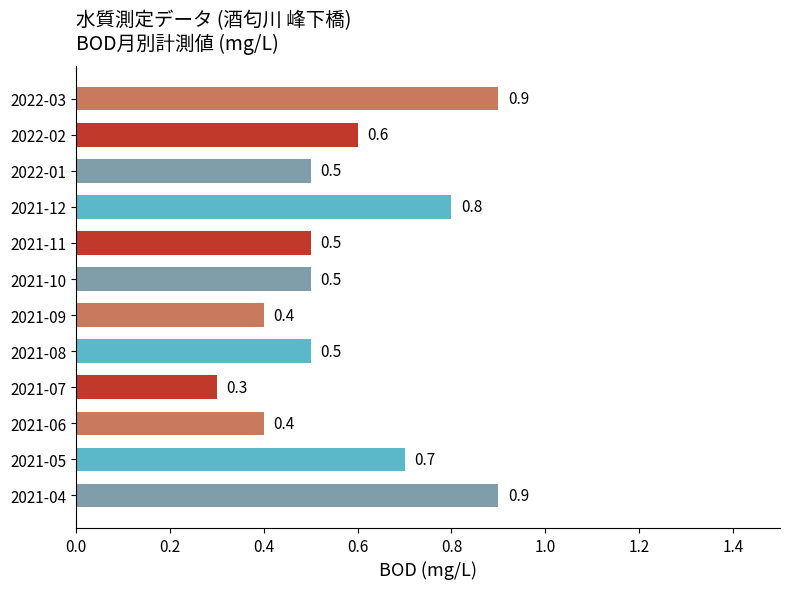

What is the difference between the second highest and second lowest values?

0.5